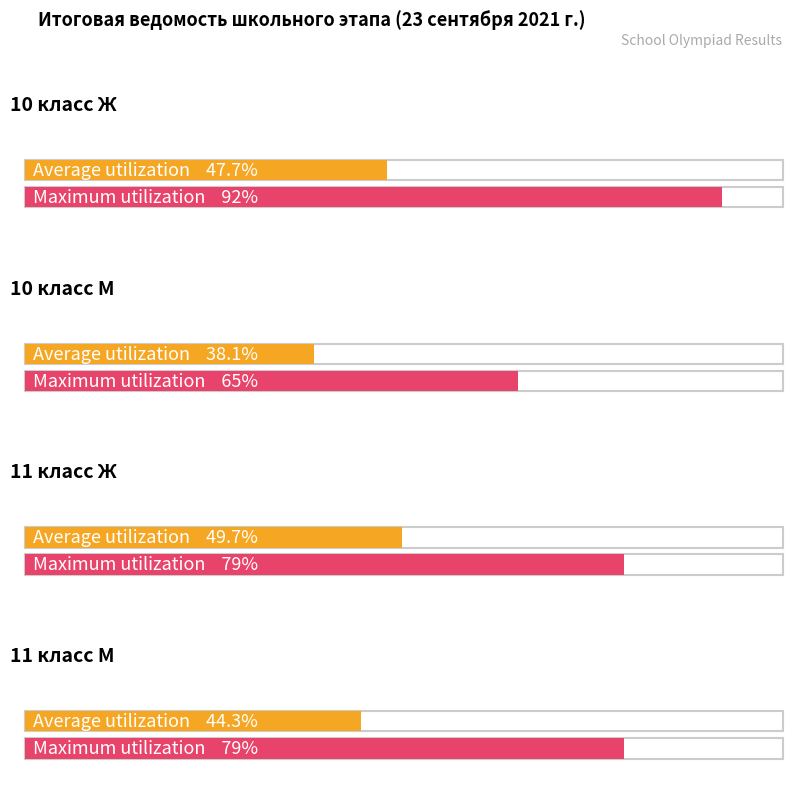

The value of Победитель at 11 класс Ж is 1. True or false?

False